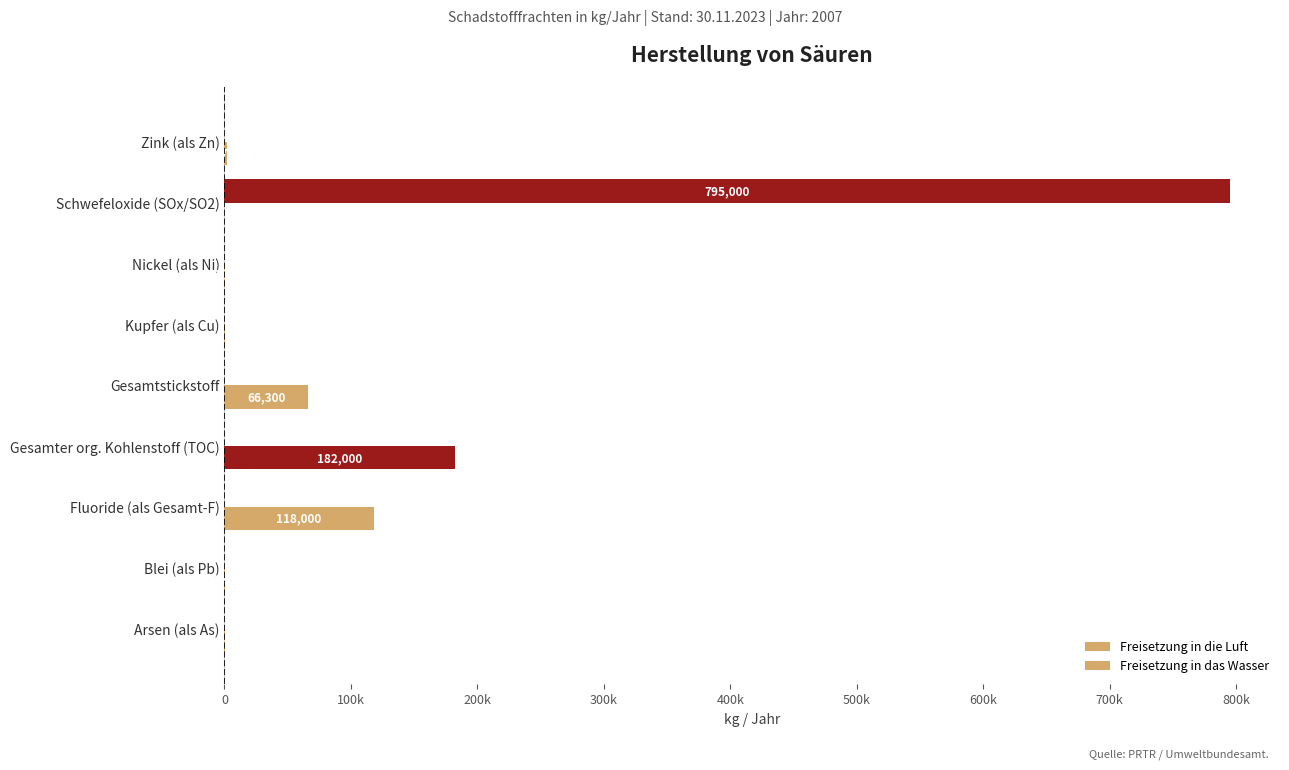

What is the sum of all Freisetzung in das Wasser values?

368572